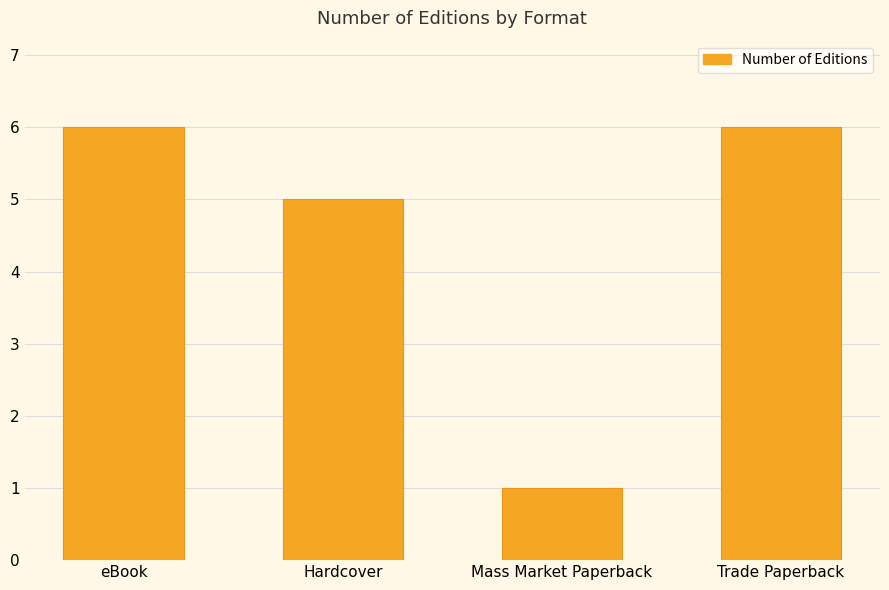

How many values are below 6?

2